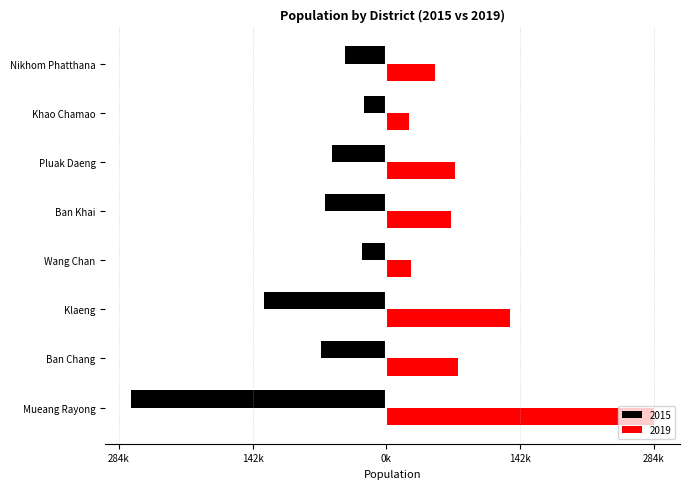

What is the label of the 2nd bar from the left?

Ban Chang